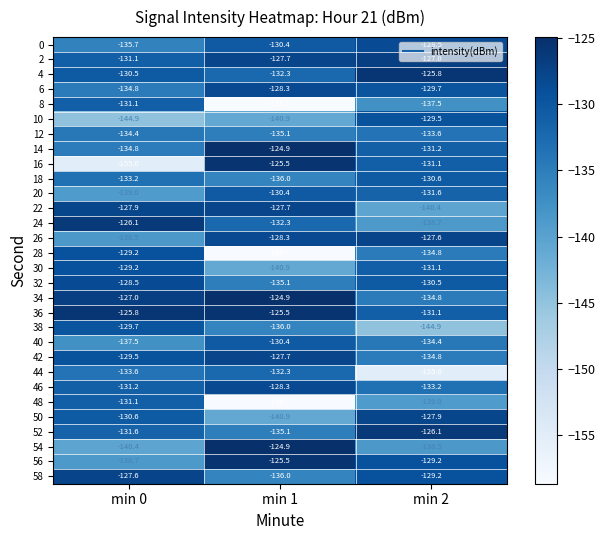

What is the greatest value displayed?

-124.9